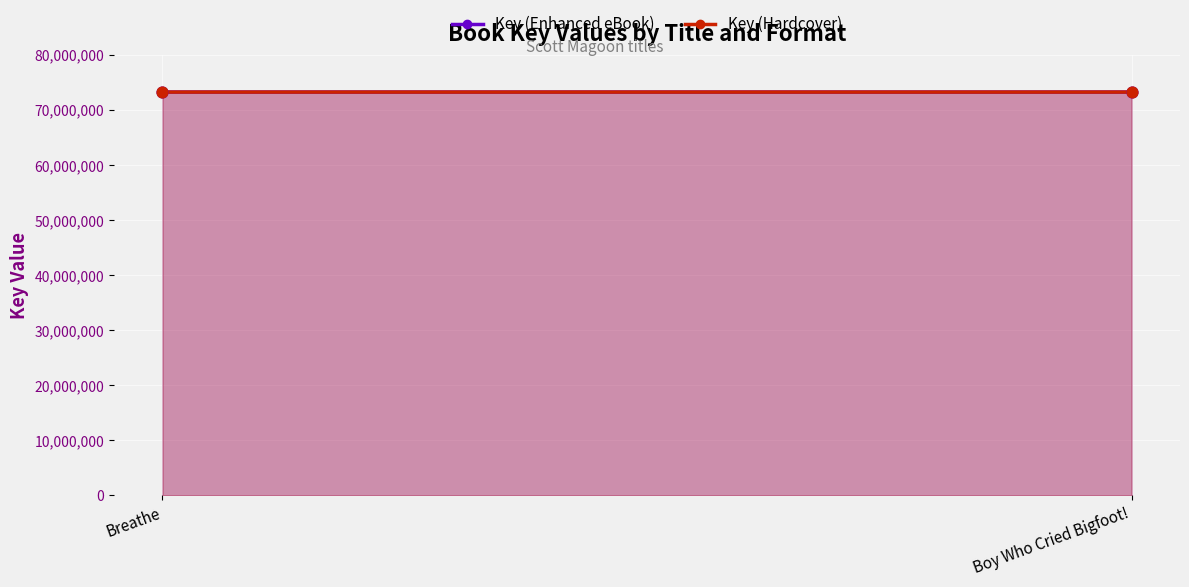

What is the total value across all series at Breathe?

146461514